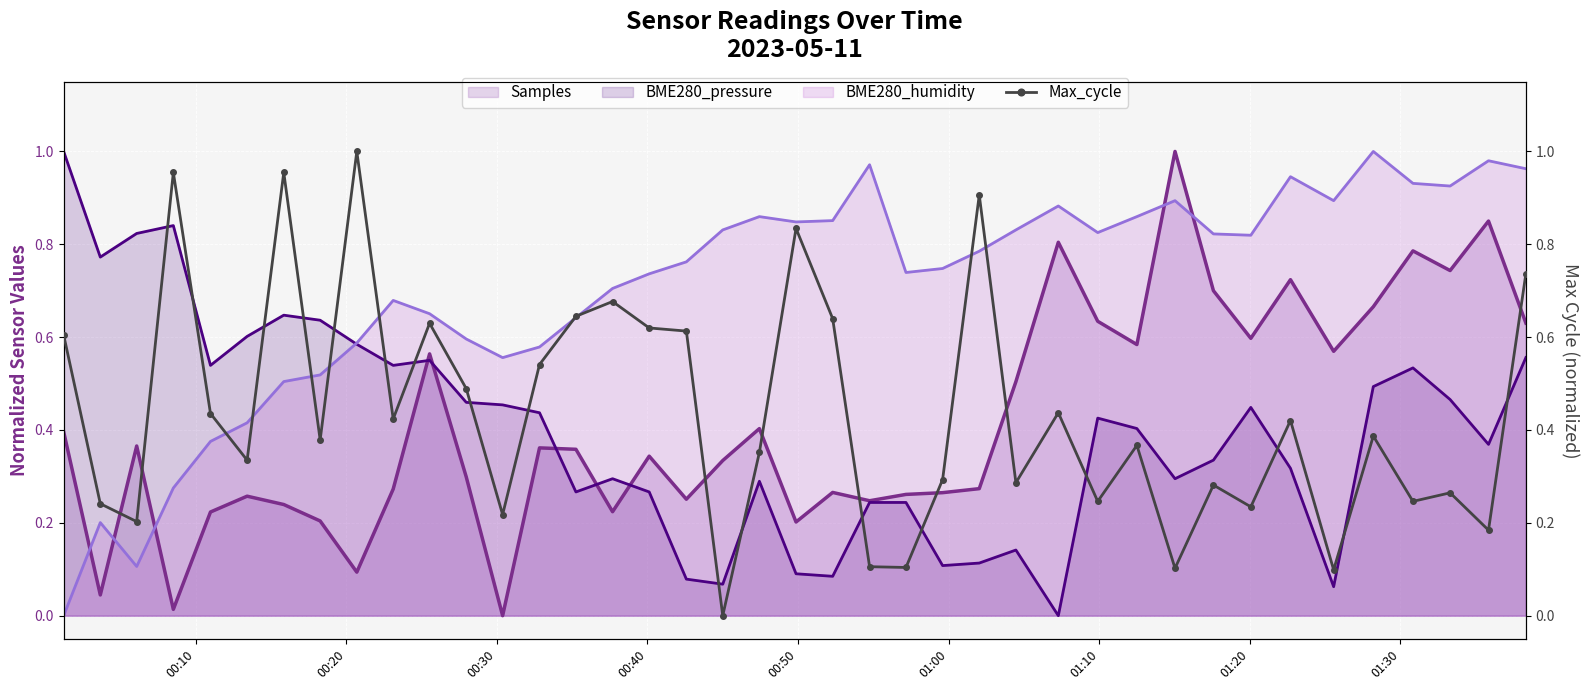

True or false: Samples and BME280_humidity cross at least once.

True